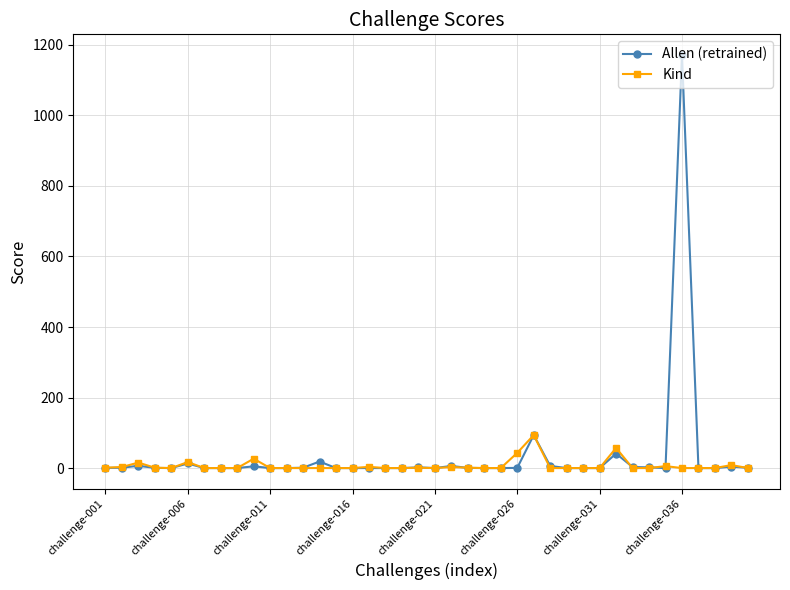

True or false: Allen (retrained) has more than 1 interior local peaks.

True